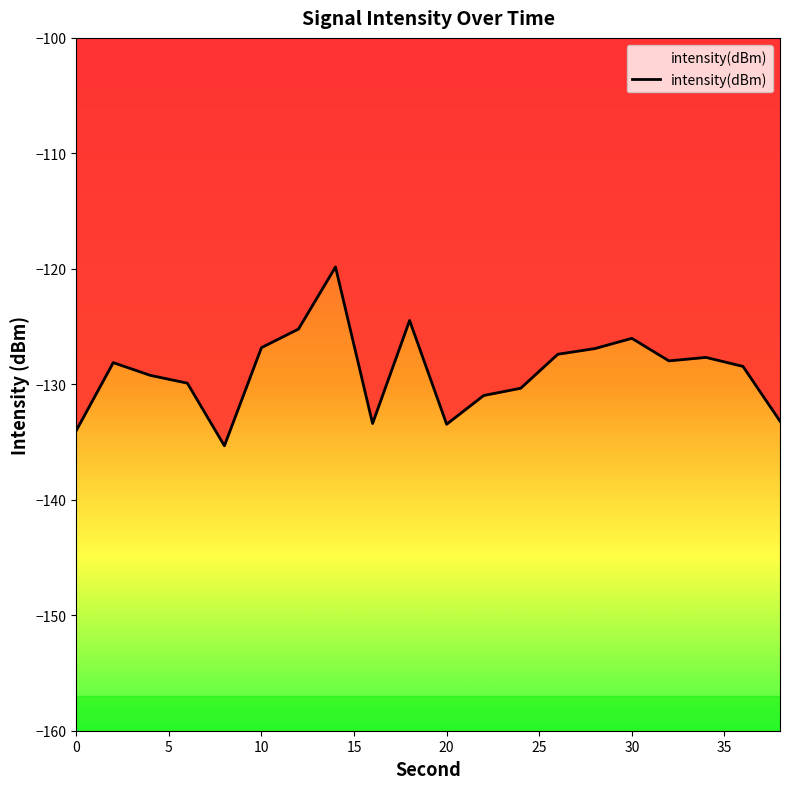

What is the value of the 12th point from the left?

-131.0